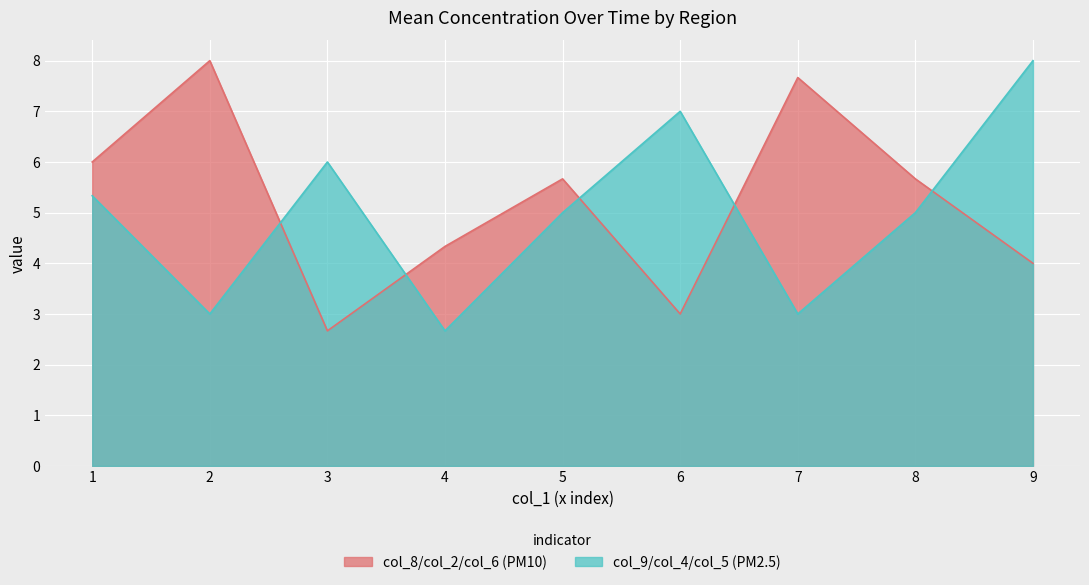

At which category is the sum across all series the highest?

9